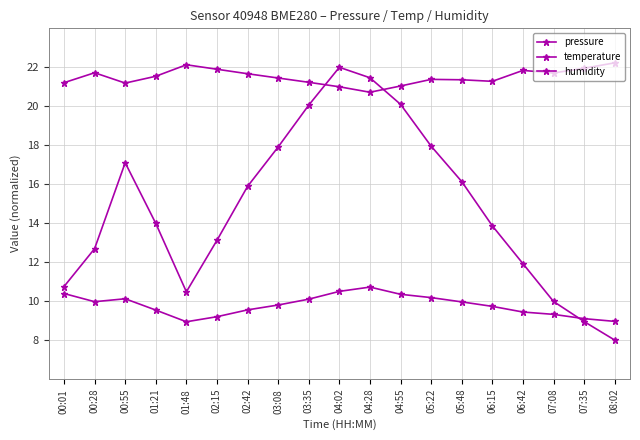

How many intersections are there between pressure and humidity?

2